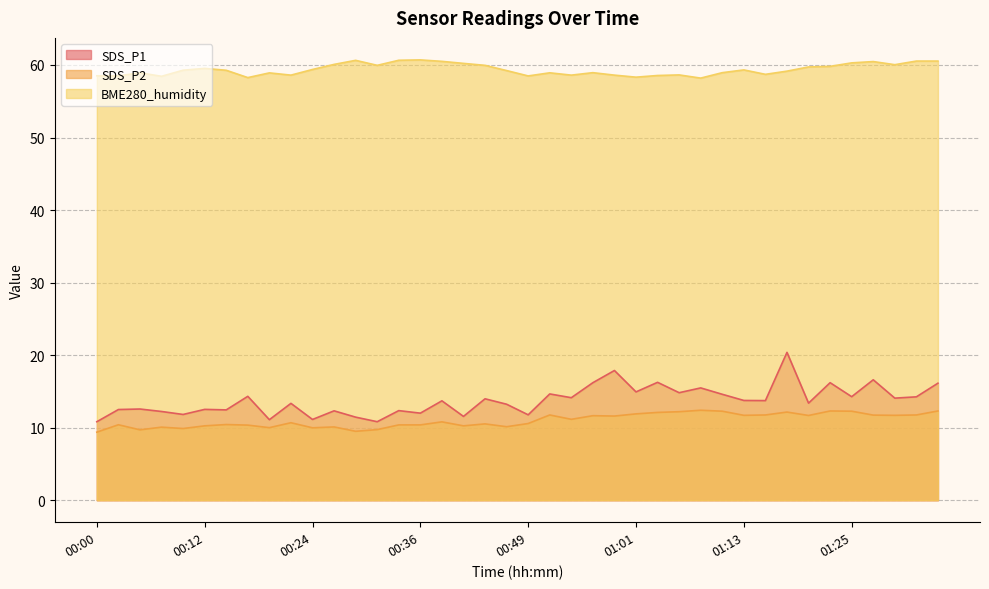

What is the approximate value of SDS_P1 at 00:05?

12.6